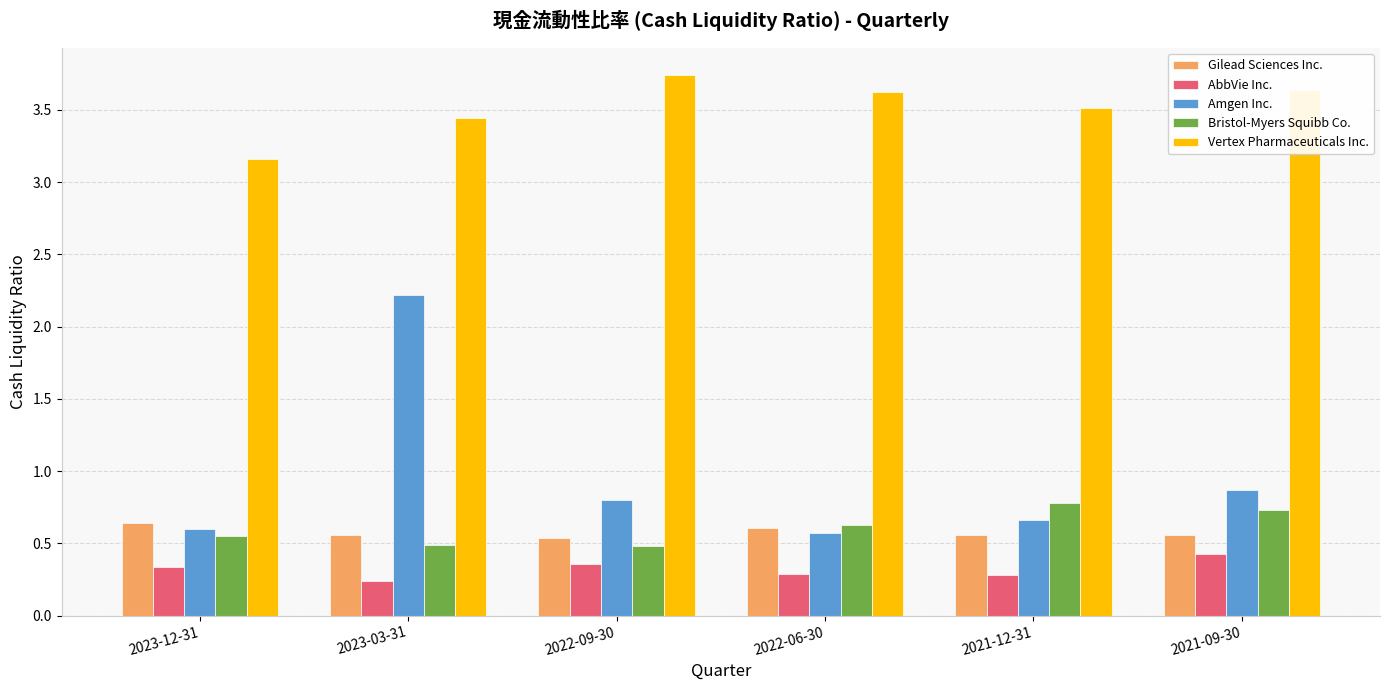

True or false: Vertex Pharmaceuticals Inc. has a value of 5.7 at 2021-09-30.

False